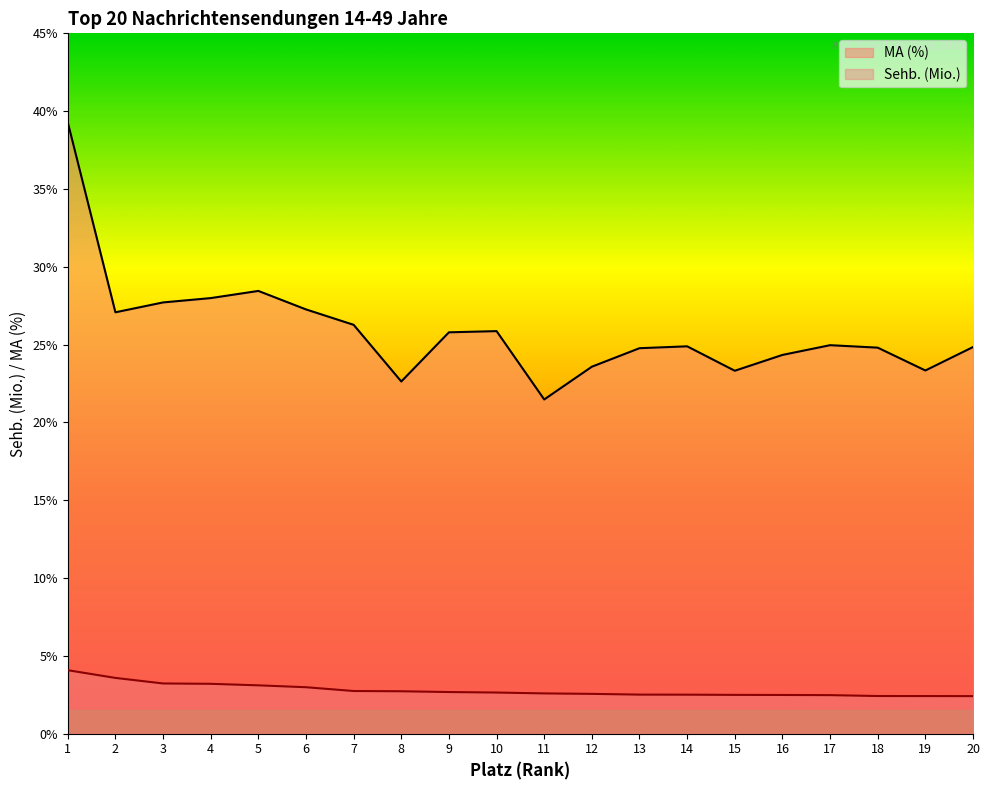

What are all the series names shown in the legend?

MA (%), Sehb. (Mio.)